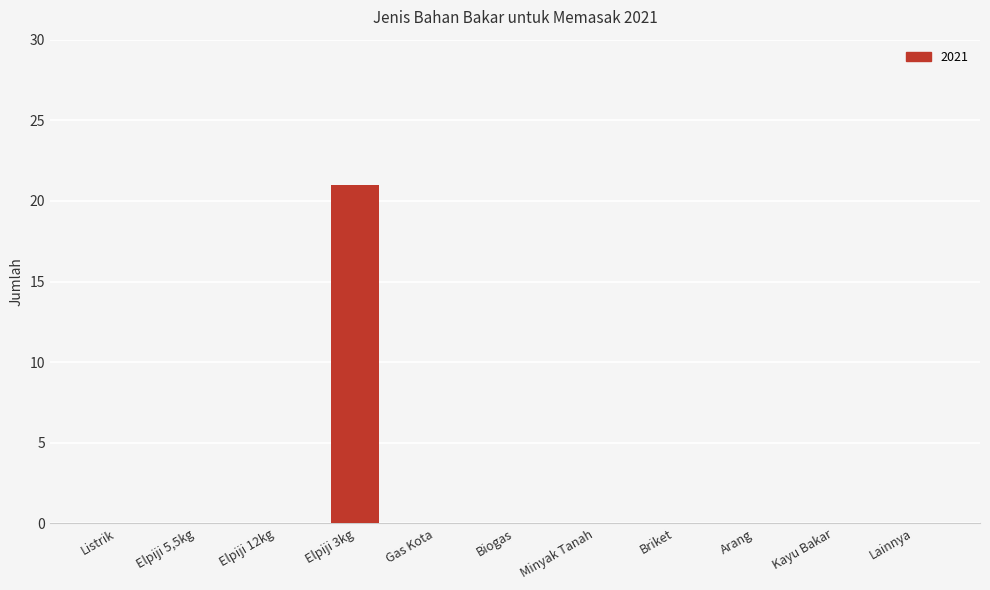

What is the maximum value shown in the chart?

21